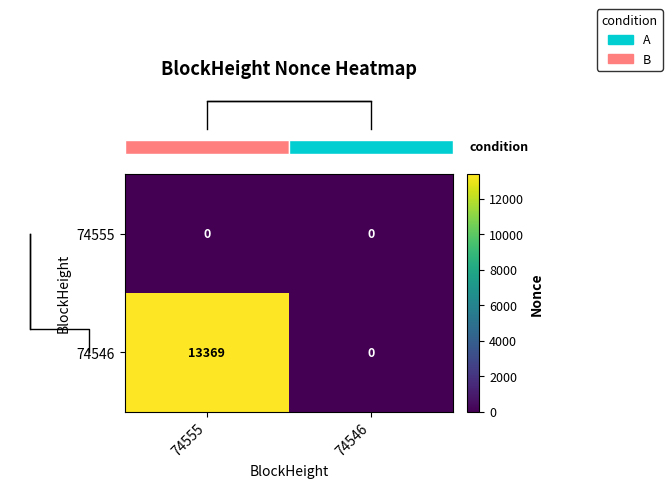

What is the sum of all 74546 values?

13369